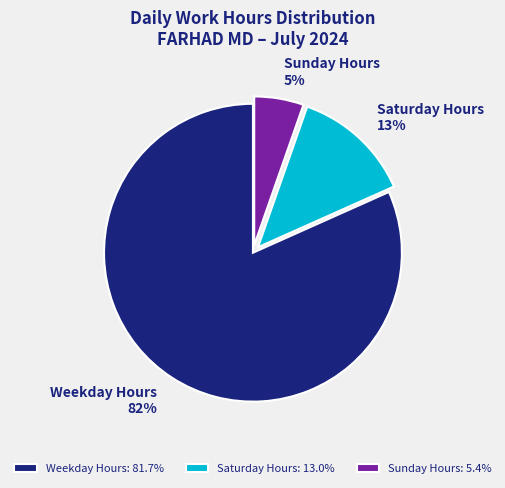

Between Saturday Hours and Sunday Hours, which is larger?

Saturday Hours